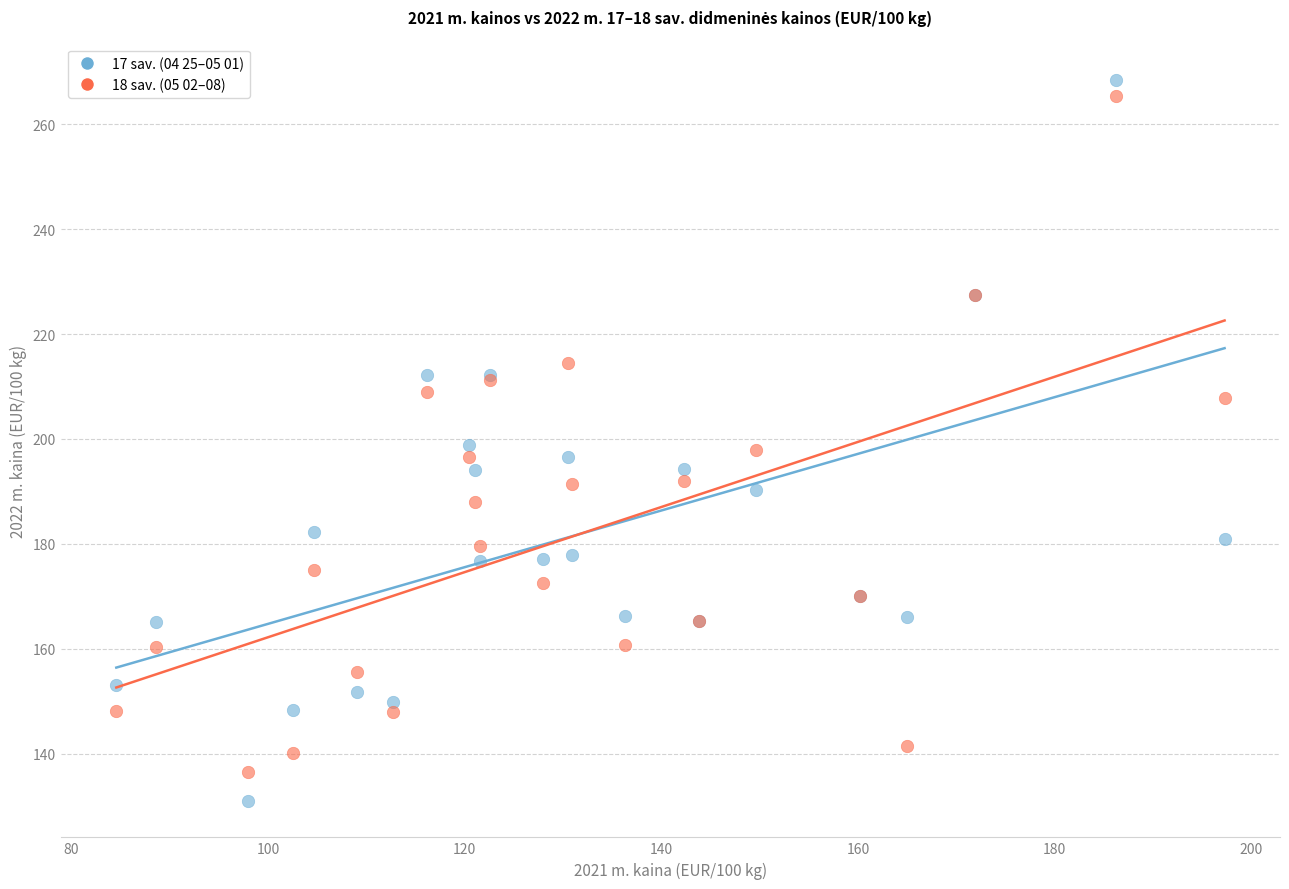

Which series has the widest spread of Y values?

17 sav. (04 25–05 01)